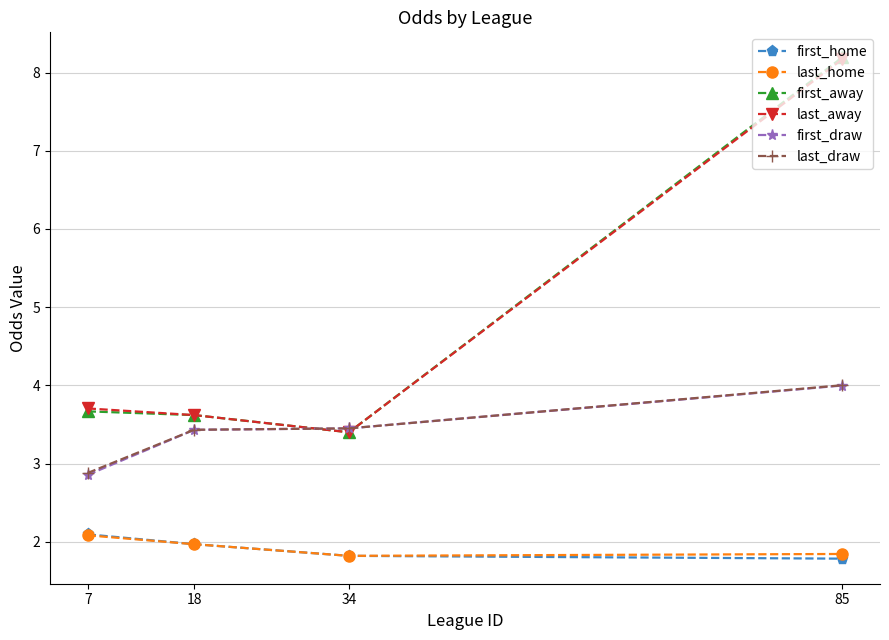

What is the lowest value of the last_home series?

1.8